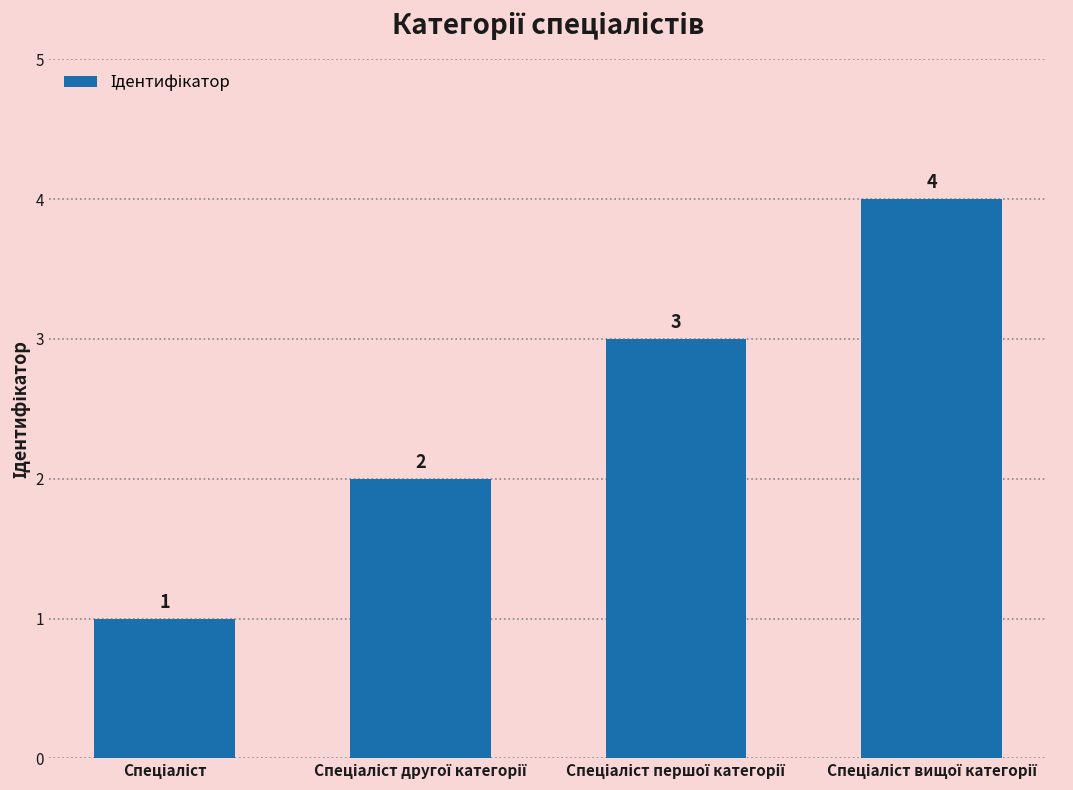

What is the smallest value displayed?

1